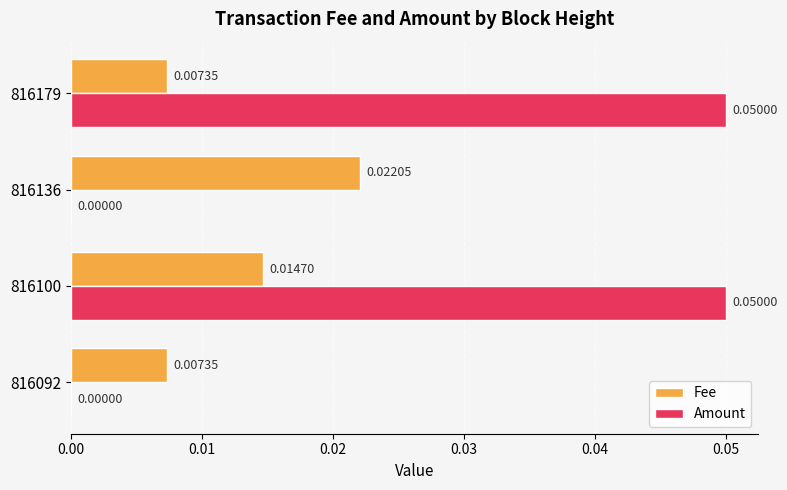

Which series has the largest total across all categories?

Amount